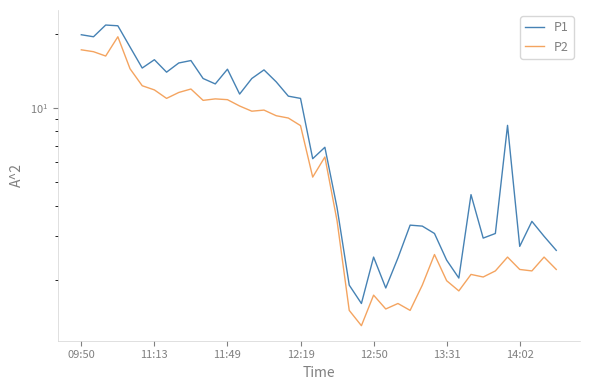

What is the sum of all P2 values?

281.3